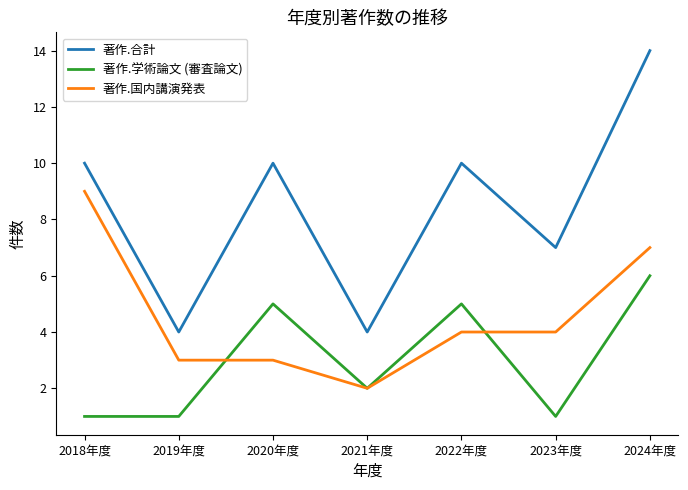

How many categories are shown in the chart?

7